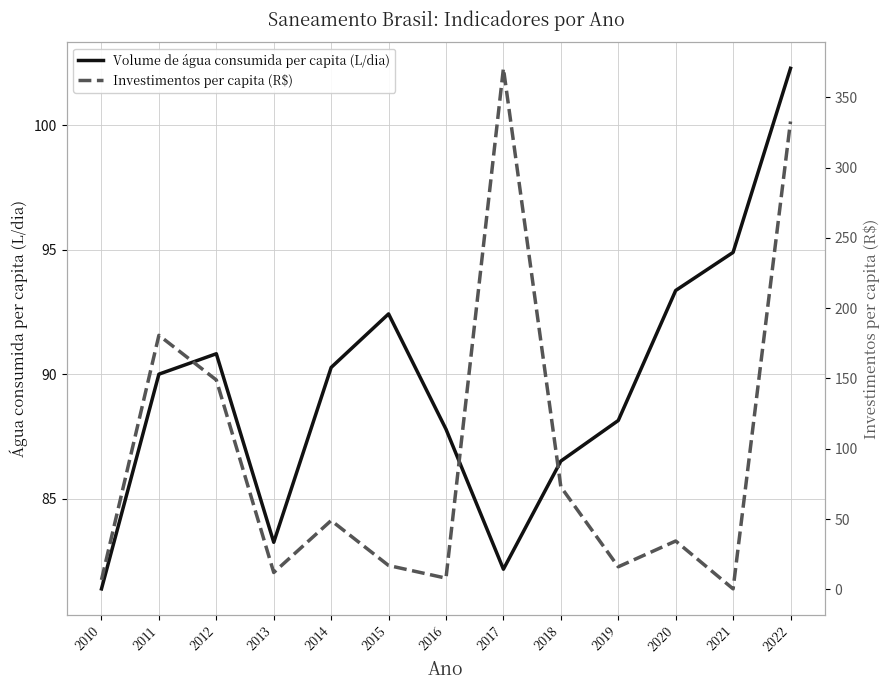

Is the value of Volume de água consumida per capita (L/dia) at 2015 greater than the value of Investimentos per capita (R$) at 2019?

Yes